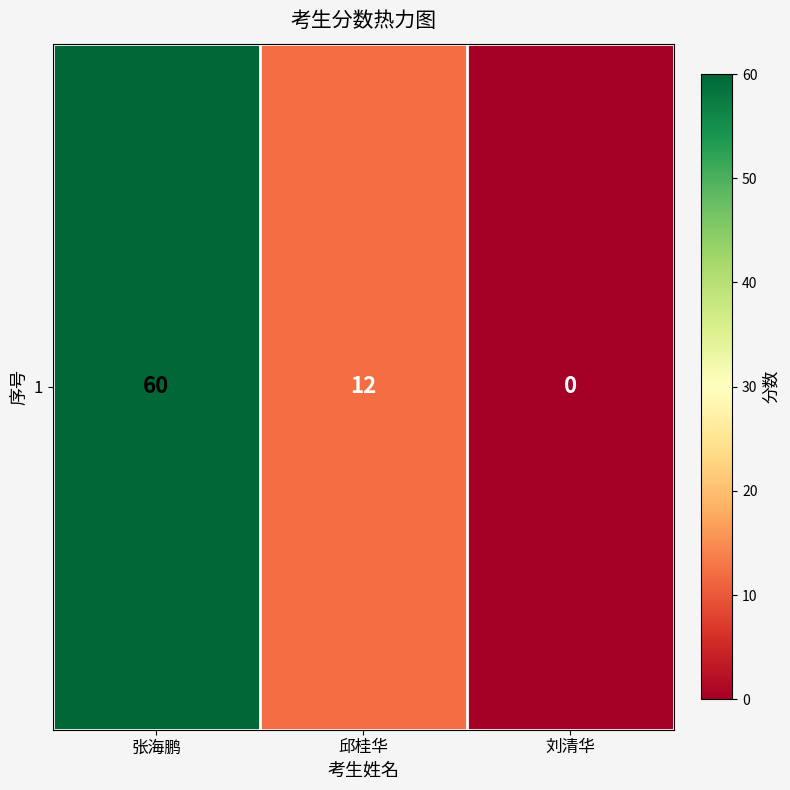

Between 邱桂华 and 刘清华, which is larger?

邱桂华